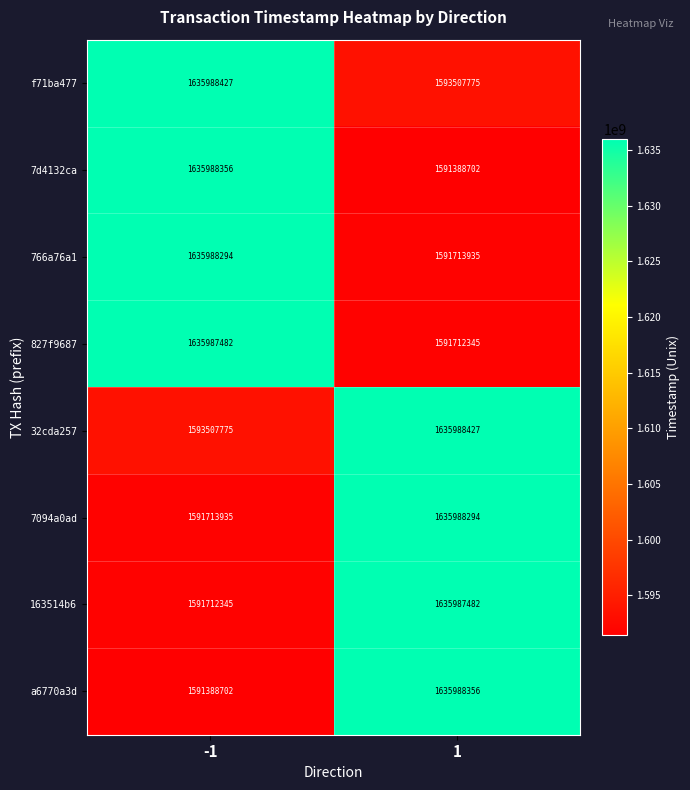

What is the approximate value of 7094a0ad at 1, to the nearest 50?

1635988300